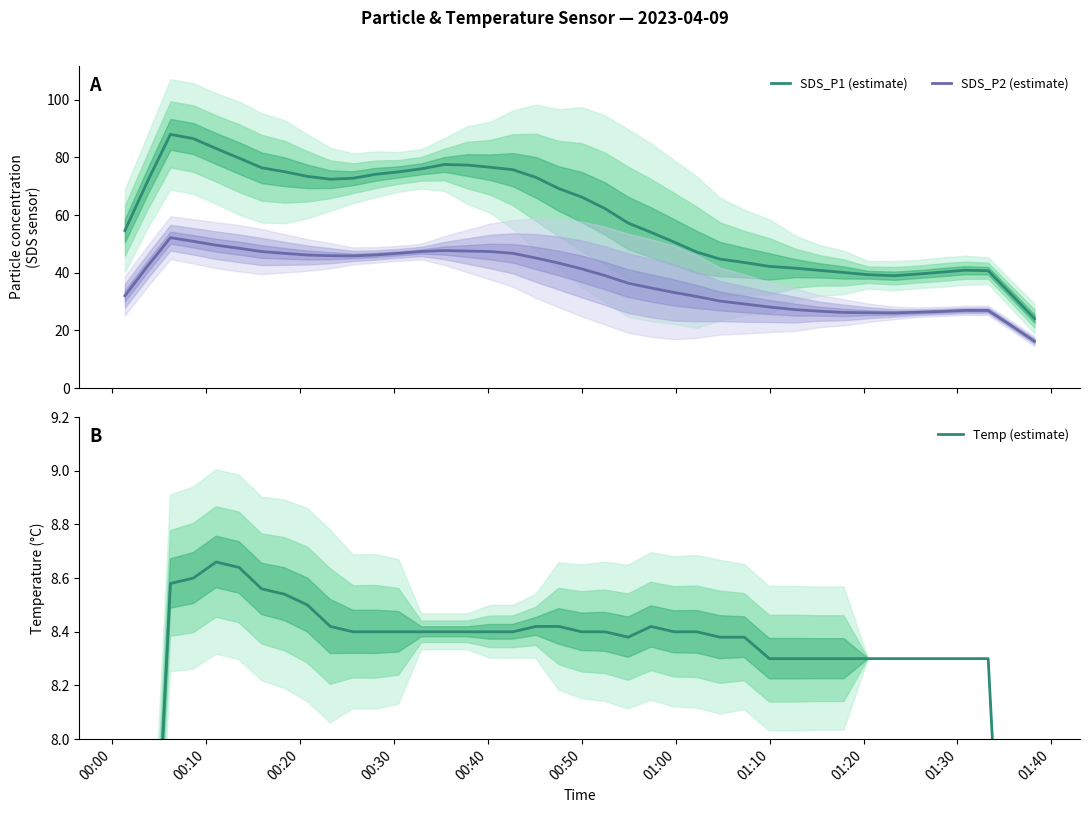

True or false: SDS_P2 (estimate) and SDS_P1 (estimate) intersect in this chart.

False